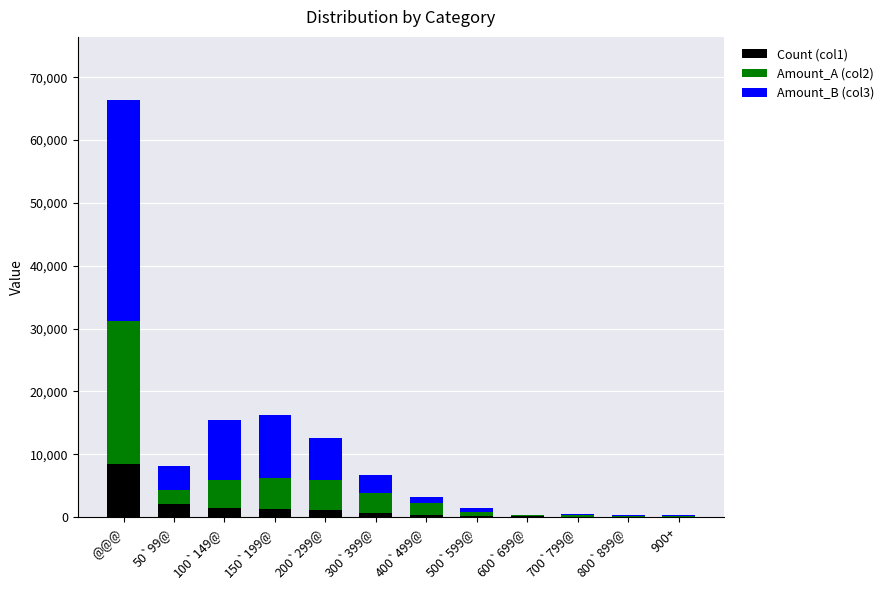

At which category is the sum across all series the highest?

@@@